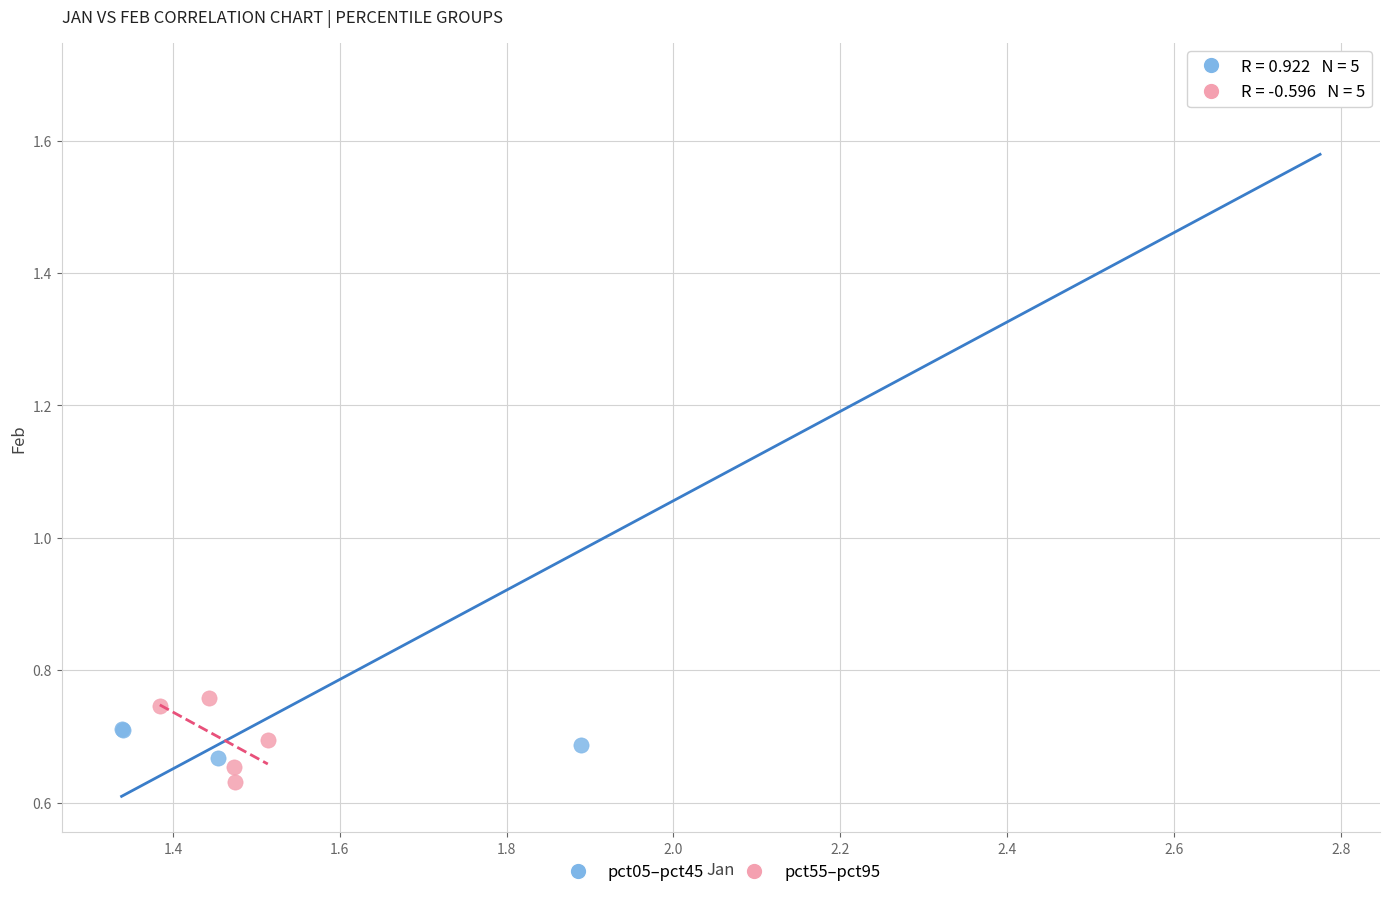

Which series has the largest Y range (max minus min)?

pct05–pct45